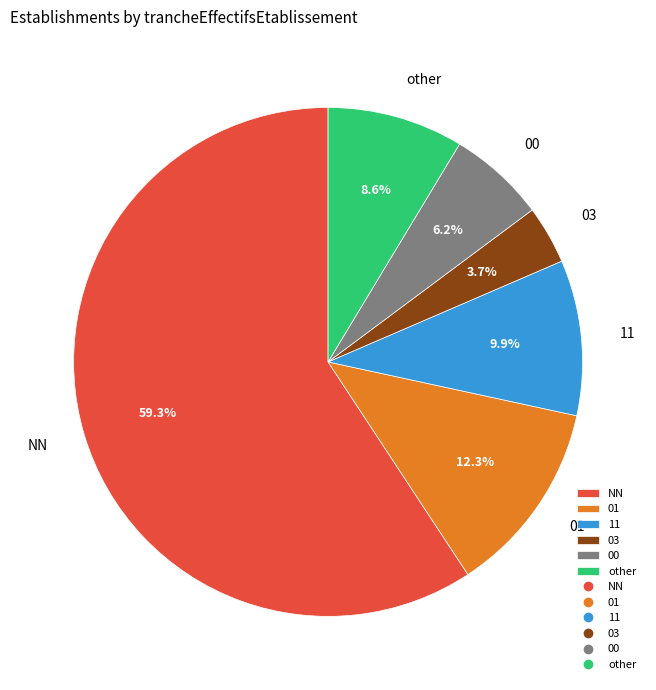

What is the ratio of the value at NN to the value at 01?

4.8